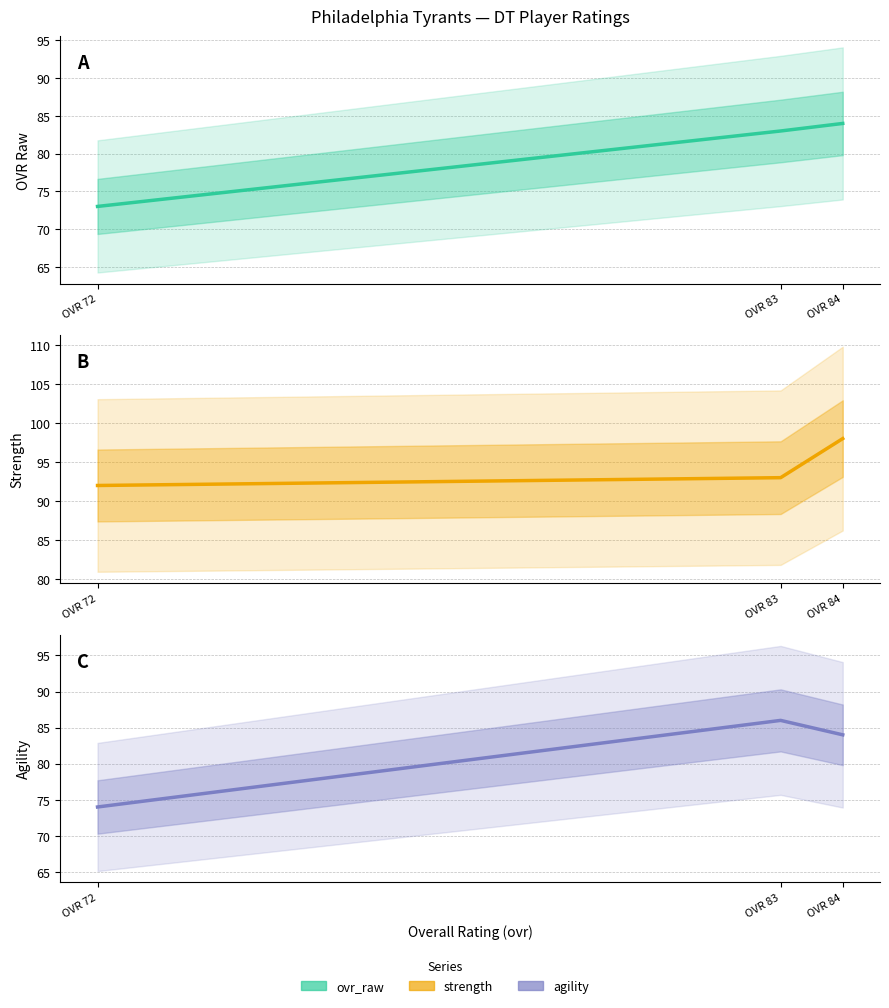

How many lines are shown in the chart?

3